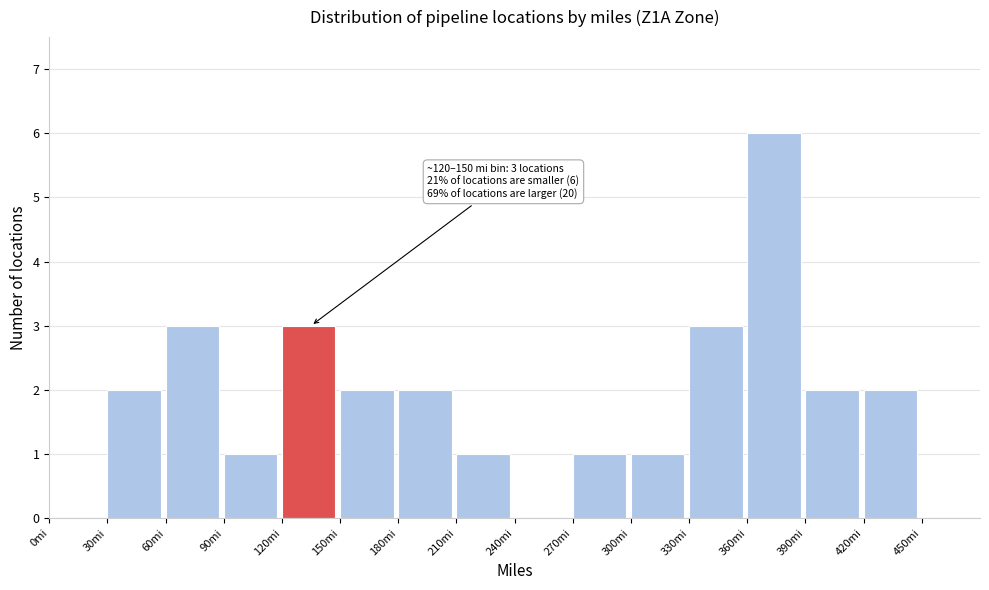

Which range on the x-axis has the tallest bar?

360 to 390